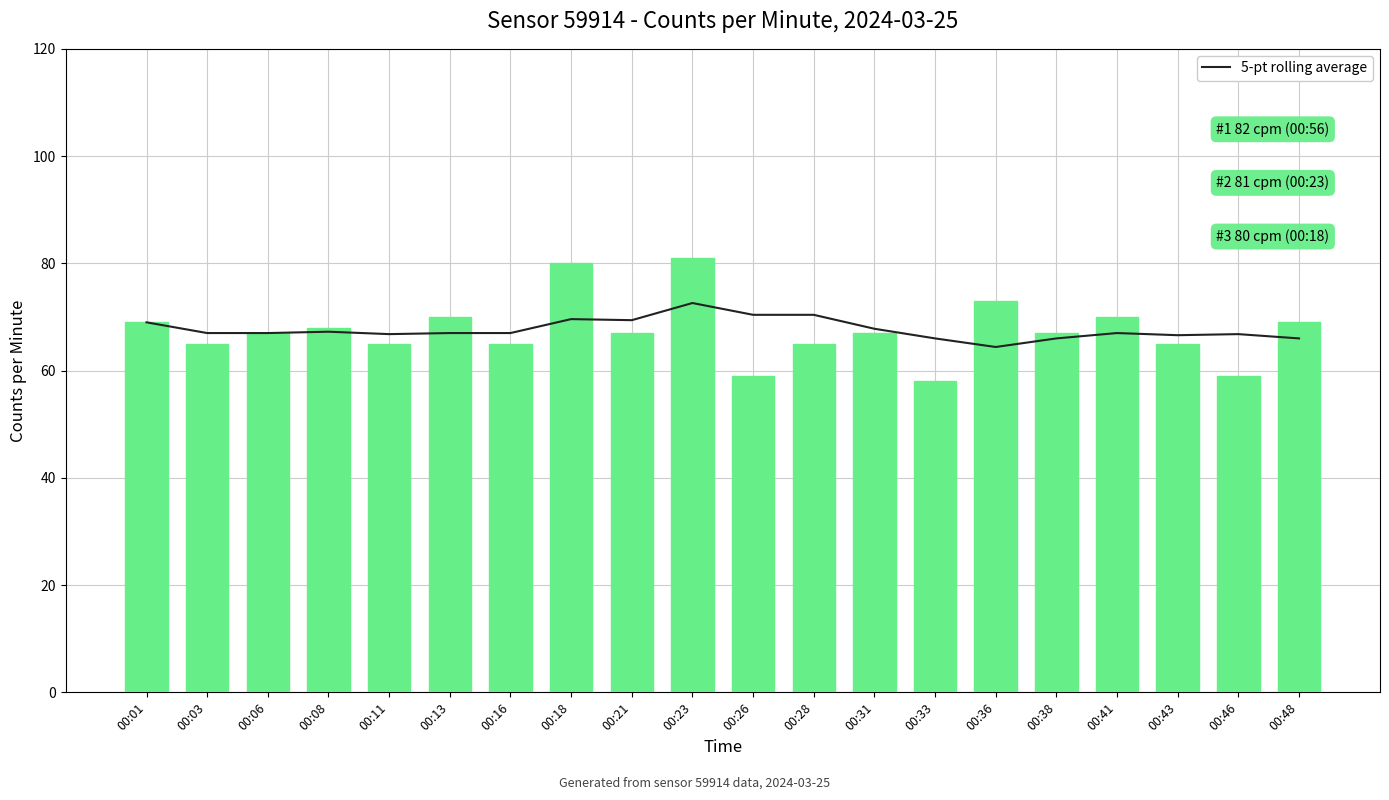

Is the value of 5-pt rolling average at 00:13 greater than the value of counts_per_minute at 00:06?

No